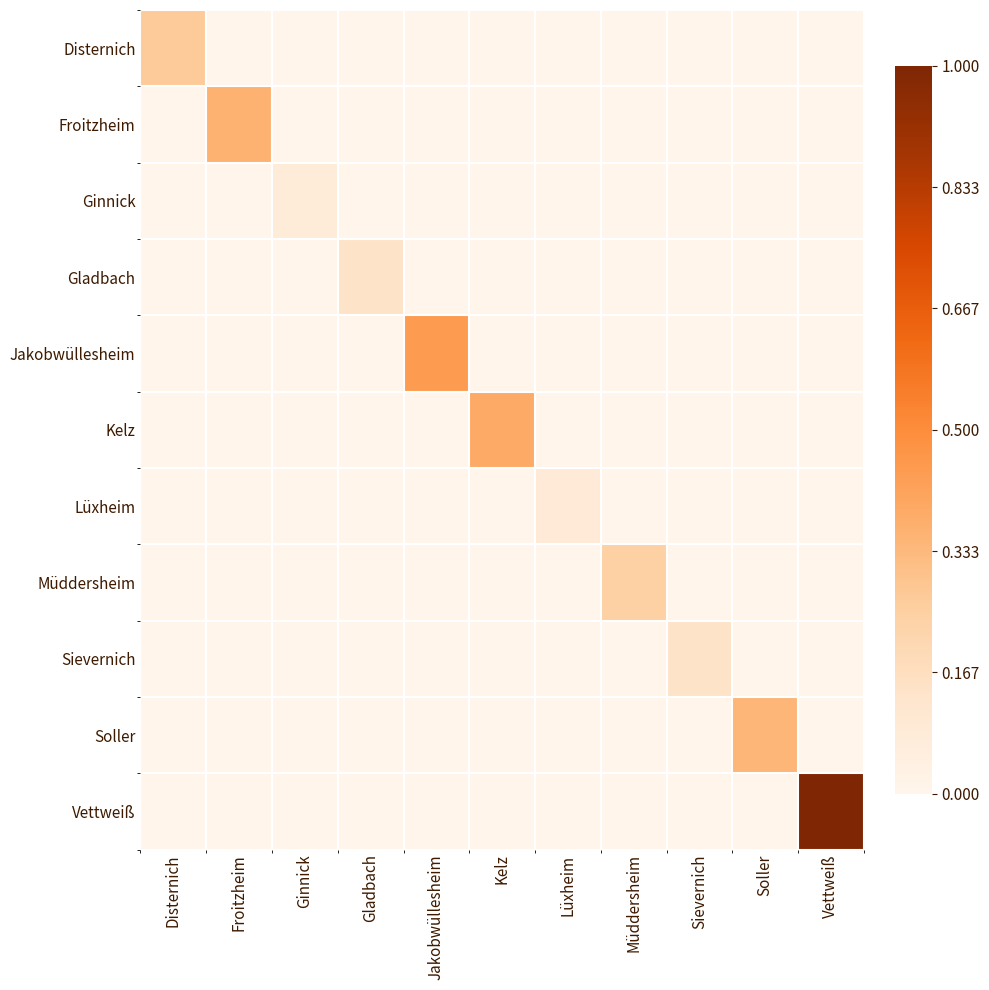

Reading left to right, transcribe all the data shown in this chart.

Disternich: Disternich=0.3	Froitzheim=0.0	Ginnick=0.0	Gladbach=0.0	Jakobwüllesheim=0.0	Kelz=0.0	Lüxheim=0.0	Müddersheim=0.0	Sievernich=0.0	Soller=0.0	Vettweiß=0.0
Froitzheim: Disternich=0.0	Froitzheim=0.4	Ginnick=0.0	Gladbach=0.0	Jakobwüllesheim=0.0	Kelz=0.0	Lüxheim=0.0	Müddersheim=0.0	Sievernich=0.0	Soller=0.0	Vettweiß=0.0
Ginnick: Disternich=0.0	Froitzheim=0.0	Ginnick=0.1	Gladbach=0.0	Jakobwüllesheim=0.0	Kelz=0.0	Lüxheim=0.0	Müddersheim=0.0	Sievernich=0.0	Soller=0.0	Vettweiß=0.0
Gladbach: Disternich=0.0	Froitzheim=0.0	Ginnick=0.0	Gladbach=0.1	Jakobwüllesheim=0.0	Kelz=0.0	Lüxheim=0.0	Müddersheim=0.0	Sievernich=0.0	Soller=0.0	Vettweiß=0.0
Jakobwüllesheim: Disternich=0.0	Froitzheim=0.0	Ginnick=0.0	Gladbach=0.0	Jakobwüllesheim=0.4	Kelz=0.0	Lüxheim=0.0	Müddersheim=0.0	Sievernich=0.0	Soller=0.0	Vettweiß=0.0
Kelz: Disternich=0.0	Froitzheim=0.0	Ginnick=0.0	Gladbach=0.0	Jakobwüllesheim=0.0	Kelz=0.4	Lüxheim=0.0	Müddersheim=0.0	Sievernich=0.0	Soller=0.0	Vettweiß=0.0
Lüxheim: Disternich=0.0	Froitzheim=0.0	Ginnick=0.0	Gladbach=0.0	Jakobwüllesheim=0.0	Kelz=0.0	Lüxheim=0.1	Müddersheim=0.0	Sievernich=0.0	Soller=0.0	Vettweiß=0.0
Müddersheim: Disternich=0.0	Froitzheim=0.0	Ginnick=0.0	Gladbach=0.0	Jakobwüllesheim=0.0	Kelz=0.0	Lüxheim=0.0	Müddersheim=0.2	Sievernich=0.0	Soller=0.0	Vettweiß=0.0
Sievernich: Disternich=0.0	Froitzheim=0.0	Ginnick=0.0	Gladbach=0.0	Jakobwüllesheim=0.0	Kelz=0.0	Lüxheim=0.0	Müddersheim=0.0	Sievernich=0.1	Soller=0.0	Vettweiß=0.0
Soller: Disternich=0.0	Froitzheim=0.0	Ginnick=0.0	Gladbach=0.0	Jakobwüllesheim=0.0	Kelz=0.0	Lüxheim=0.0	Müddersheim=0.0	Sievernich=0.0	Soller=0.3	Vettweiß=0.0
Vettweiß: Disternich=0.0	Froitzheim=0.0	Ginnick=0.0	Gladbach=0.0	Jakobwüllesheim=0.0	Kelz=0.0	Lüxheim=0.0	Müddersheim=0.0	Sievernich=0.0	Soller=0.0	Vettweiß=1.0